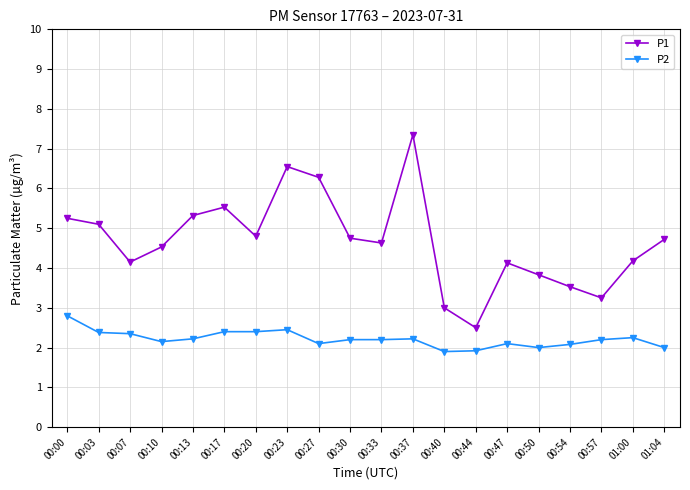

How many data points in P1 are above 4?

15